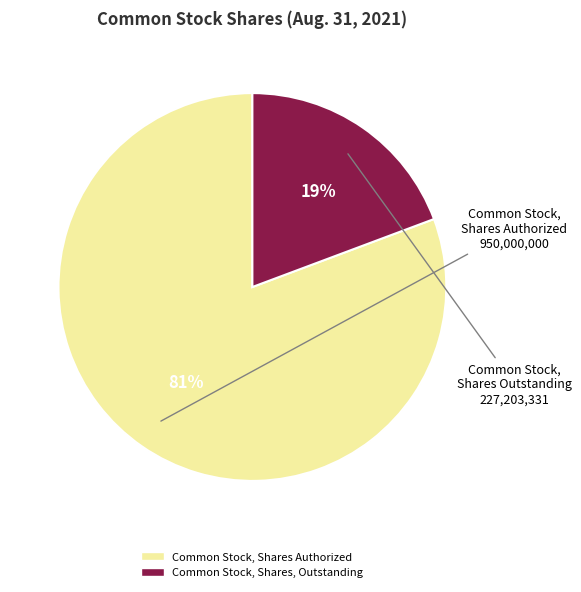

Is there a majority slice in this chart?

Yes